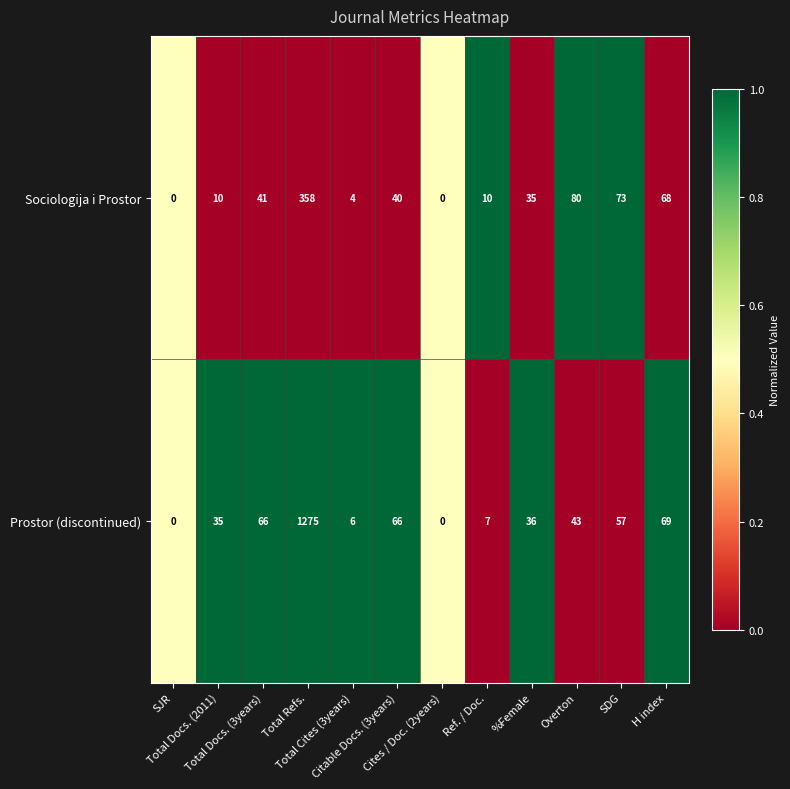

What is the greatest value displayed?

1275